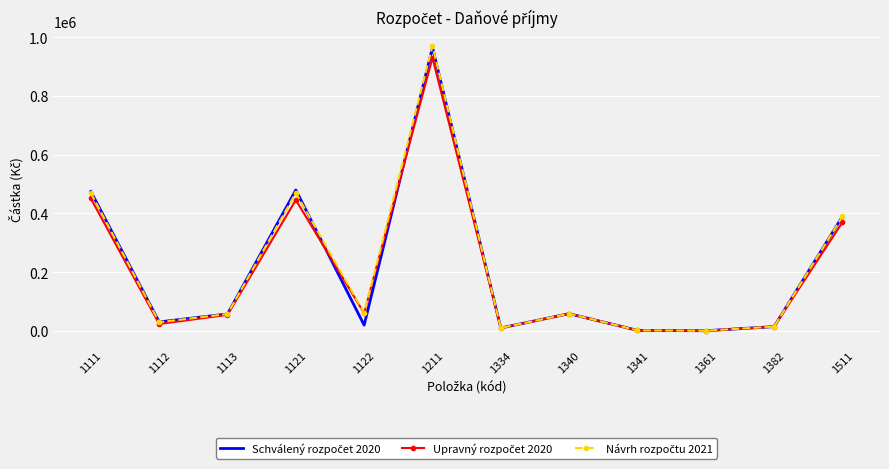

At which category is the sum across all series the highest?

1211